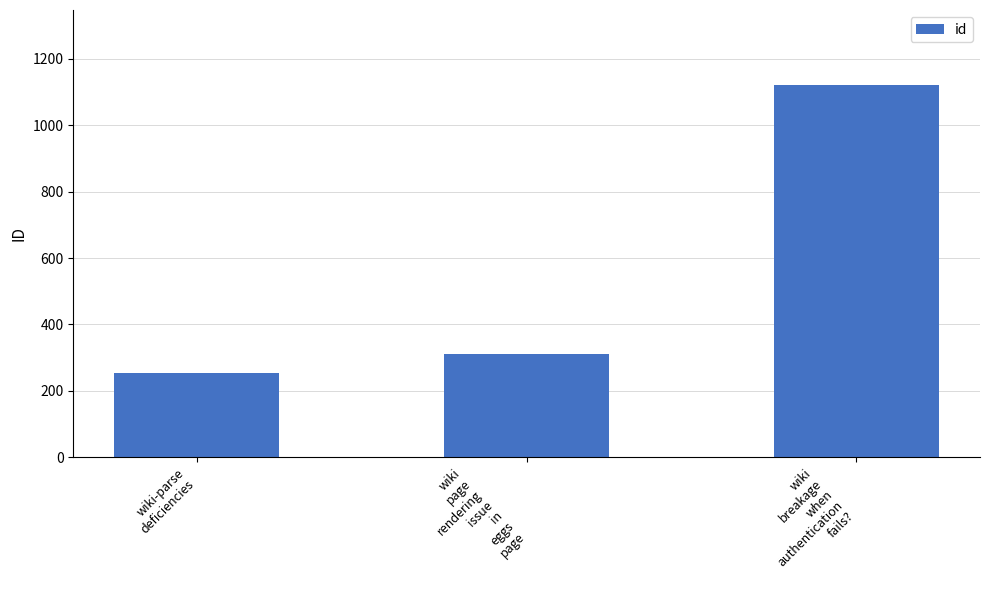

What value does the data have at wiki-parse
deficiencies, to the nearest 50?

250